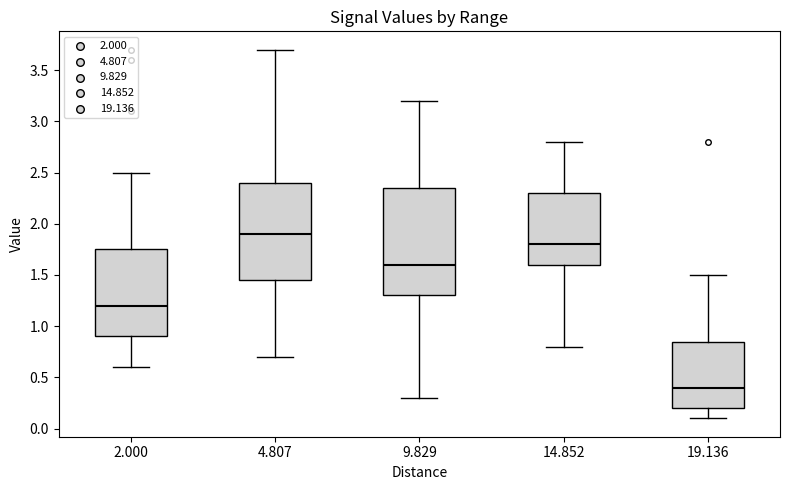

Where is the upper edge of the box at x = 9.829 on the y-axis? The values are not printed on the chart, so give them approximately, as read against the axis.

2.35